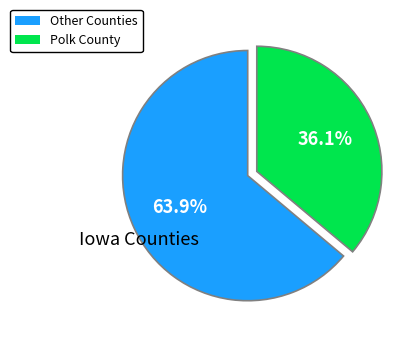

Is there a majority slice in this chart?

Yes